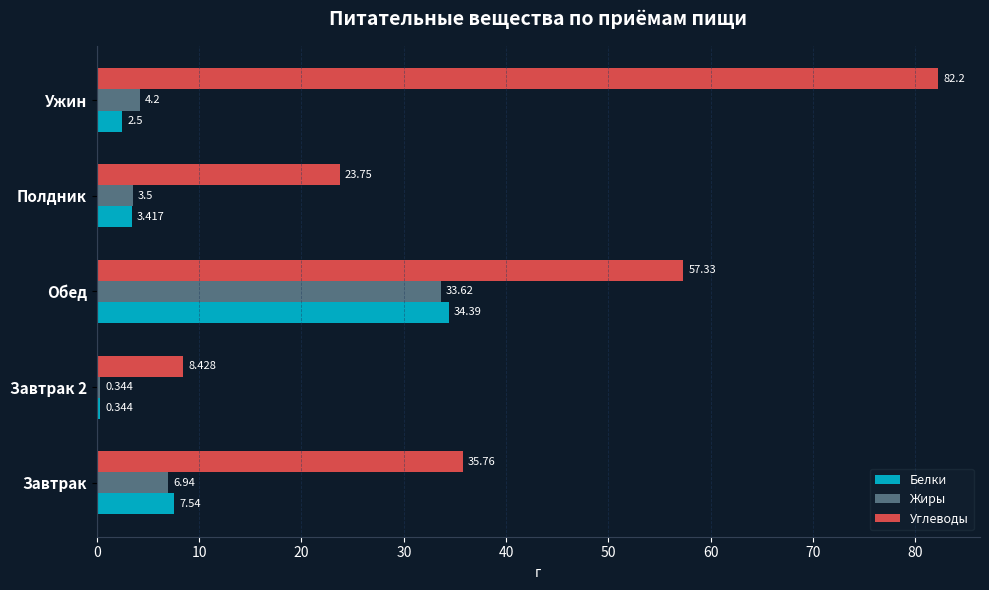

Which category has the lowest value in the Жиры series?

Завтрак 2